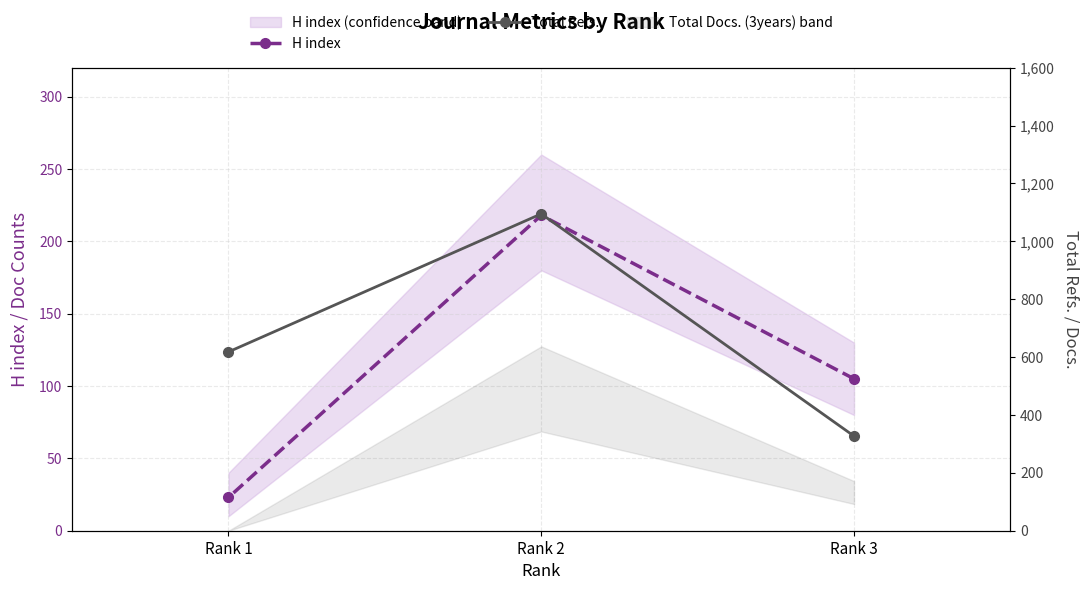

Reading left to right, transcribe all the data shown in this chart.

H index: Rank 3=105	Rank 2=218	Rank 1=23
Total Refs.: Rank 3=327	Rank 2=1095	Rank 1=618